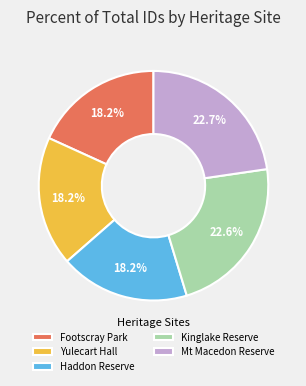

Does any single category account for the majority?

No